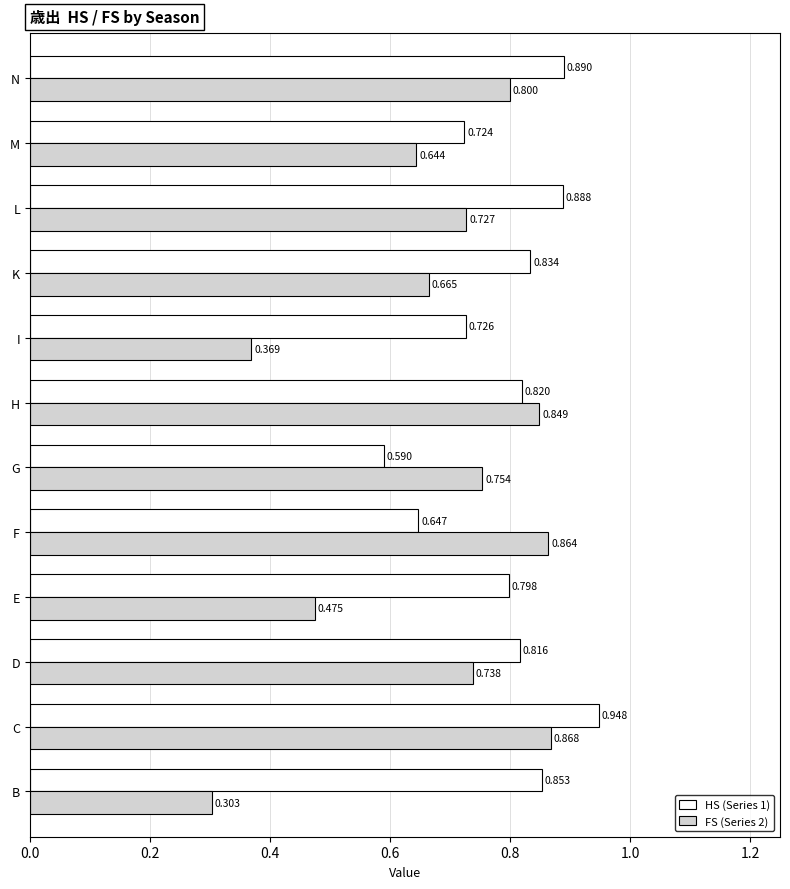

Which label corresponds to the smallest value in the chart?

B